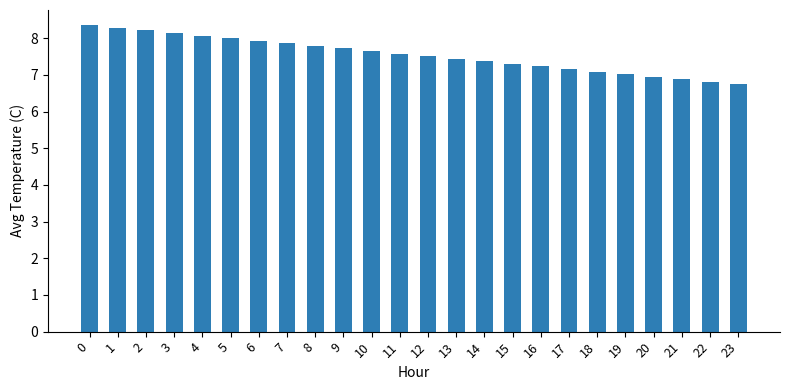

Approximately how many times larger is the value at 1 compared to 17?

1.2